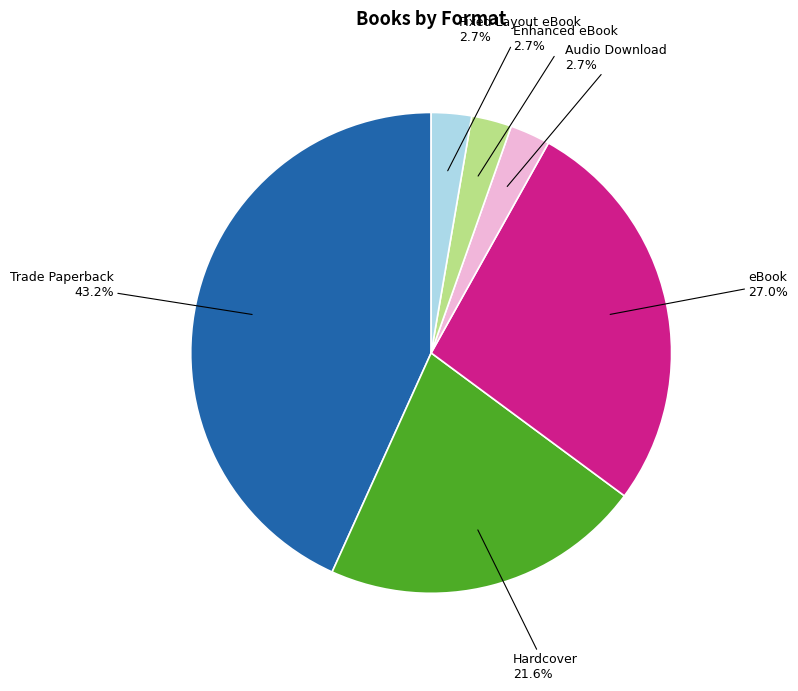

How much of the chart is everything except Trade Paperback?

56.8%